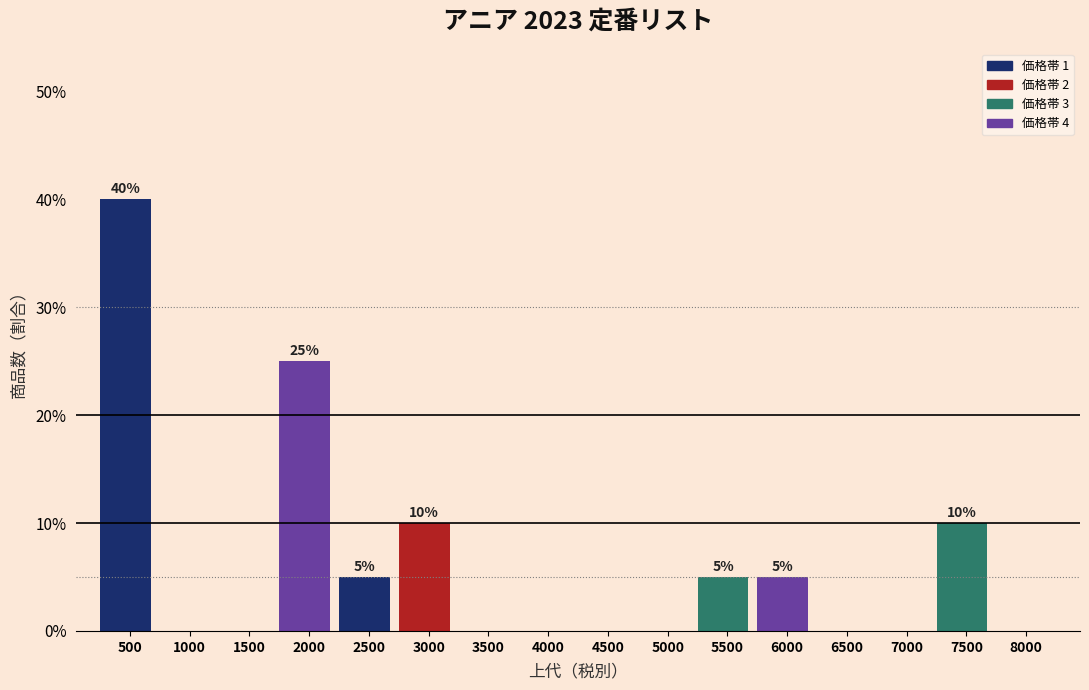

Reading right to left, what are all the values shown in this chart?

8000=0	7500=10	7000=0	6500=0	6000=5	5500=5	5000=0	4500=0	4000=0	3500=0	3000=10	2500=5	2000=25	1500=0	1000=0	500=40